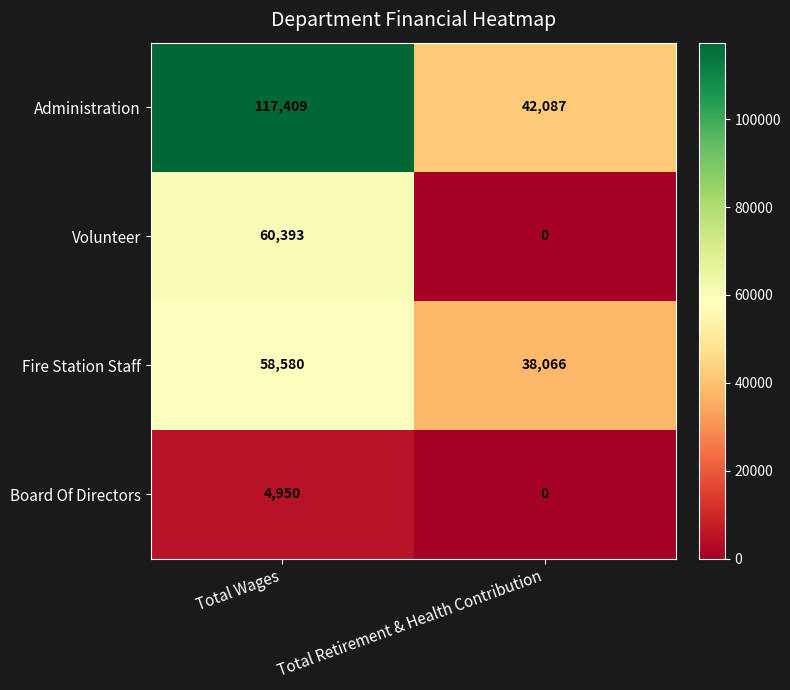

Reading left to right, what are all the values shown in this chart?

Administration: Total Wages=117409	Total Retirement & Health Contribution=42087
Volunteer: Total Wages=60393	Total Retirement & Health Contribution=0
Fire Station Staff: Total Wages=58580	Total Retirement & Health Contribution=38066
Board Of Directors: Total Wages=4950	Total Retirement & Health Contribution=0